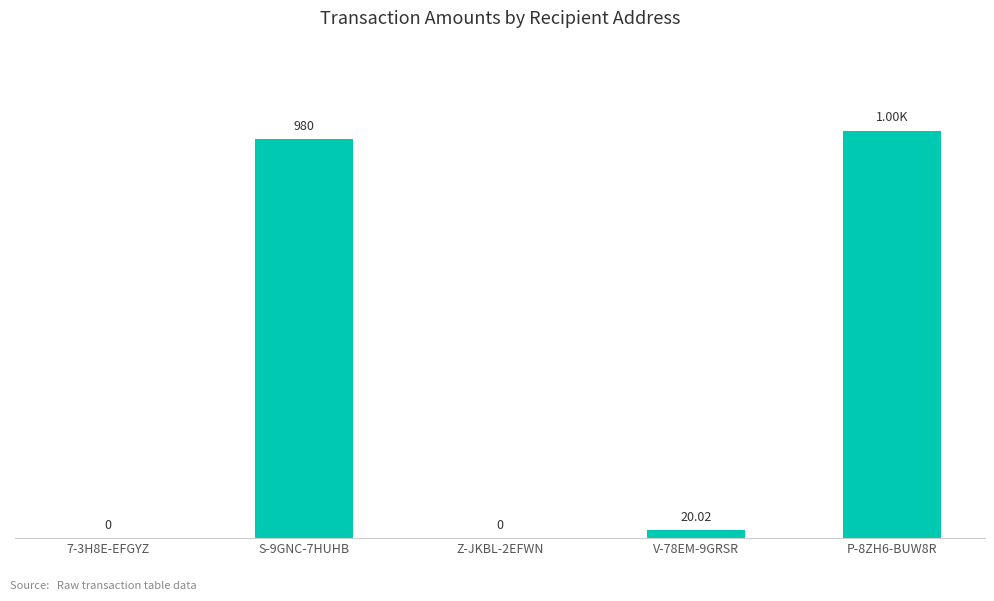

Which has a higher value, S-9GNC-7HUHB or Z-JKBL-2EFWN?

S-9GNC-7HUHB